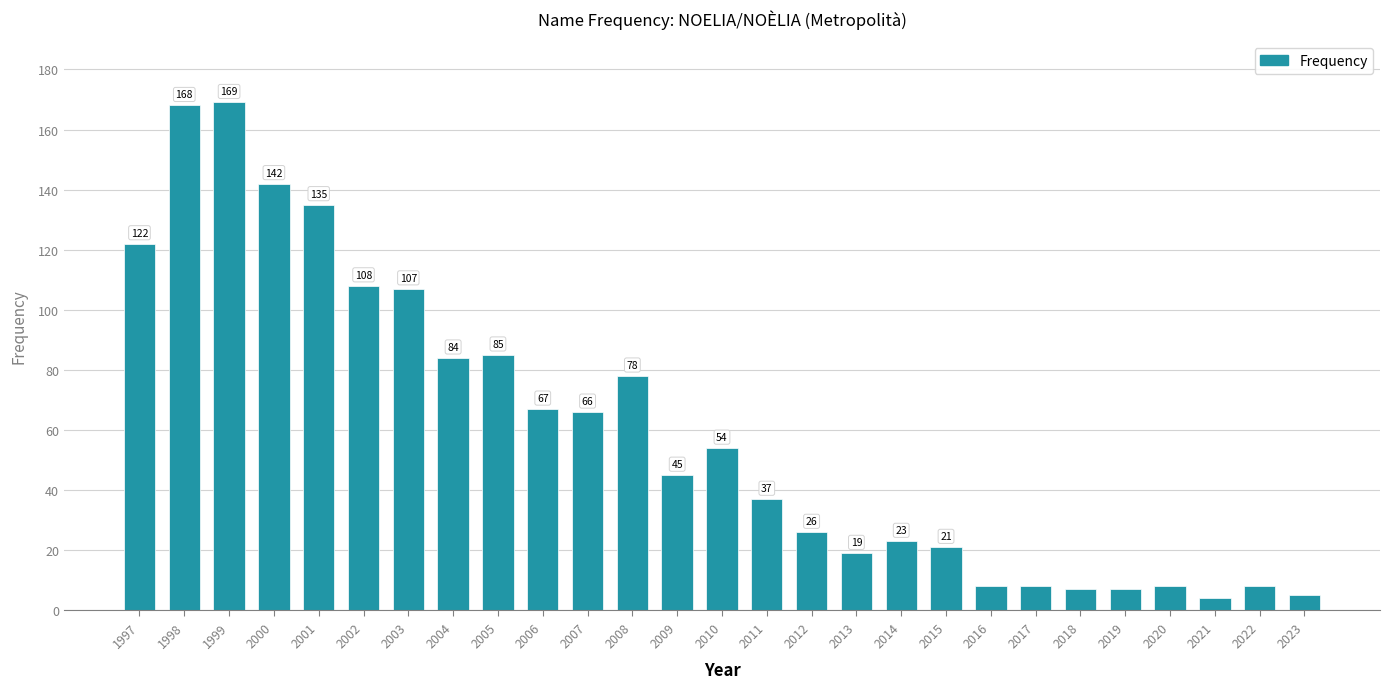

What is the sum of the values at 2012 and 2023?

31